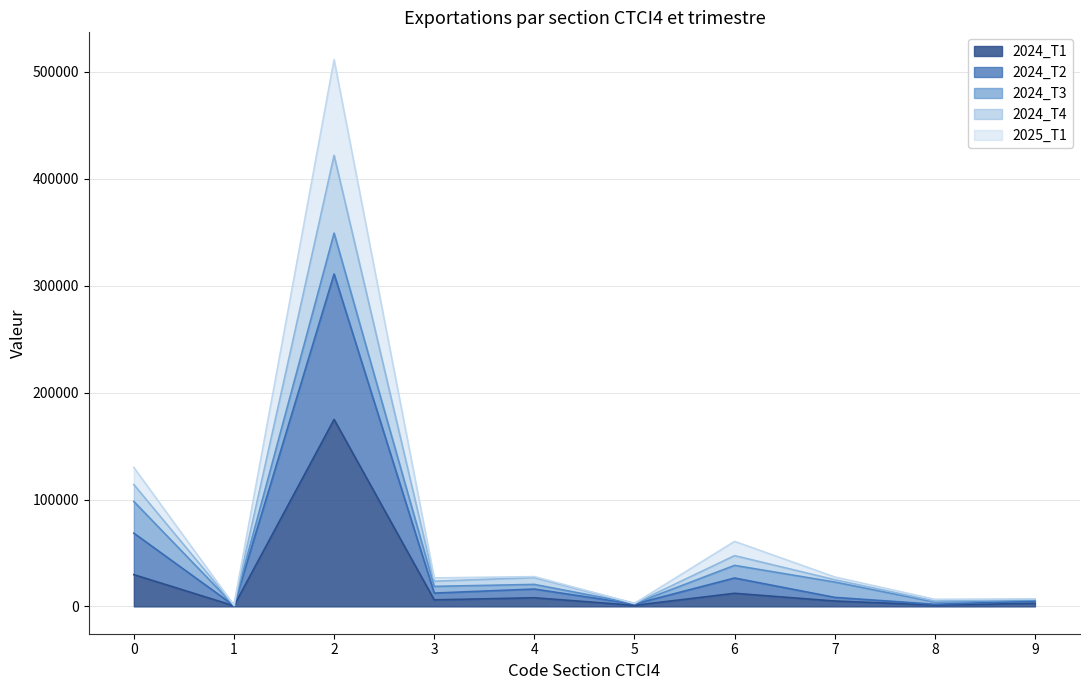

The value of 2024_T2 at 8 is 1374.2. True or false?

False